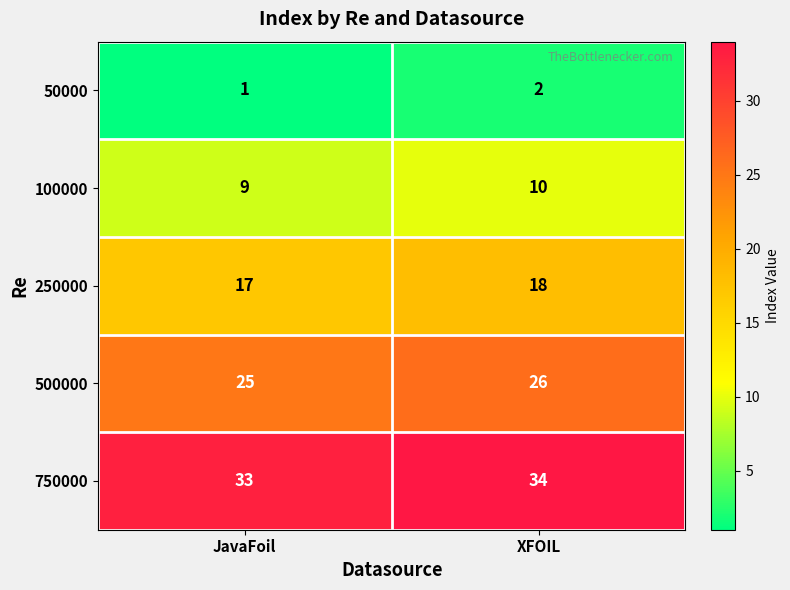

Reading left to right, list all the values displayed in this chart.

50000: 1	2
100000: 9	10
250000: 17	18
500000: 25	26
750000: 33	34